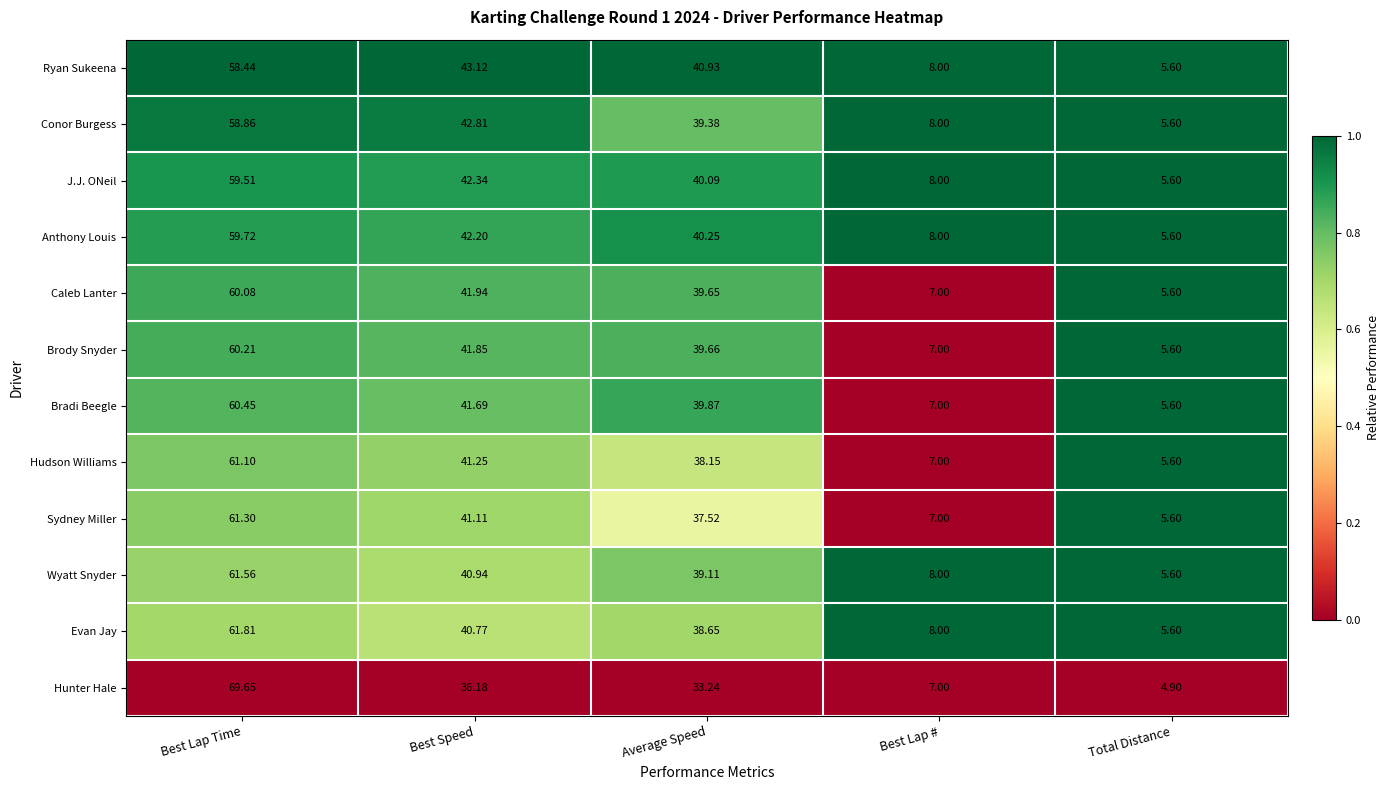

Rank the series by their maximum value, from highest to lowest.

Hunter Hale, Evan Jay, Wyatt Snyder, Sydney Miller, Hudson Williams, Bradi Beegle, Brody Snyder, Caleb Lanter, Anthony Louis, J.J. ONeil, Conor Burgess, Ryan Sukeena